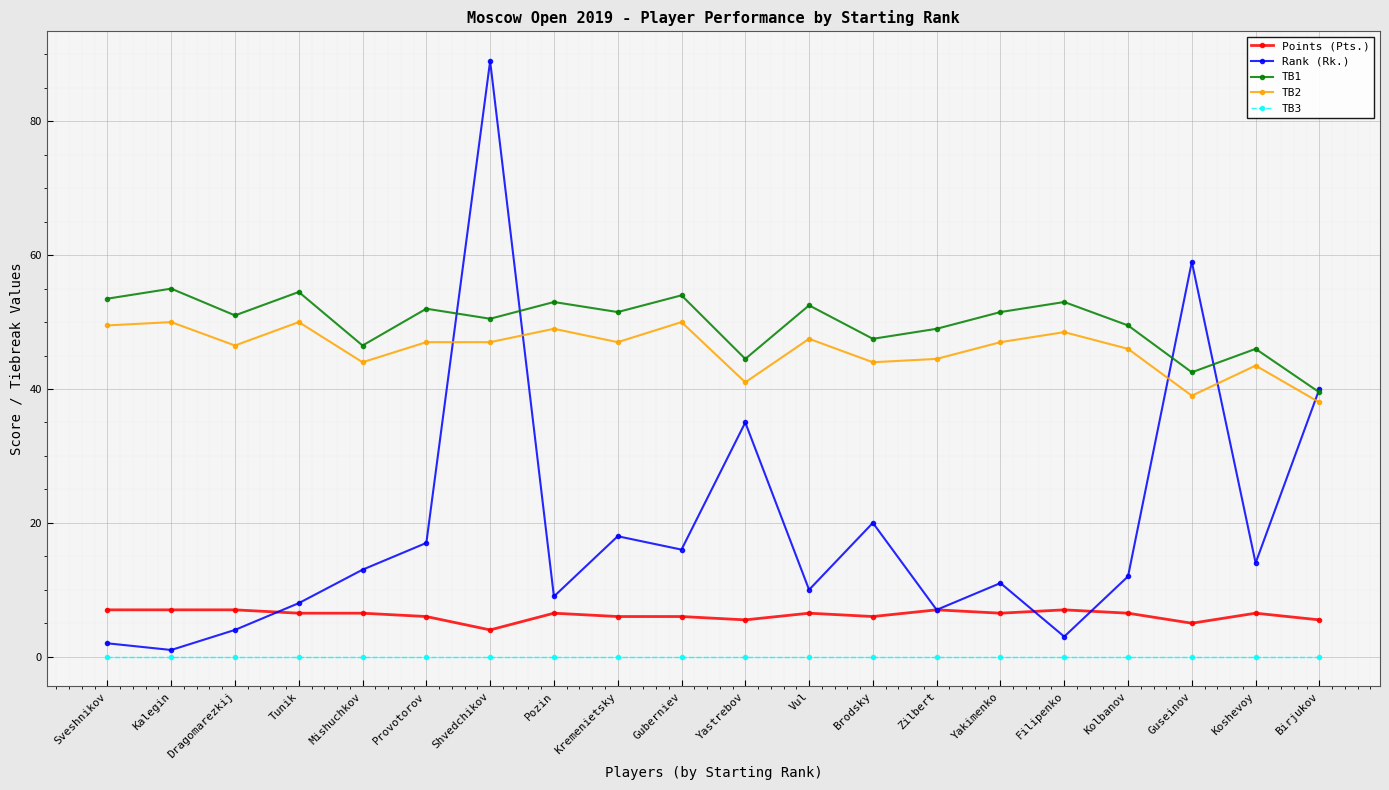

Which series changed the most between Yakimenko and Guseinov?

Rank (Rk.)